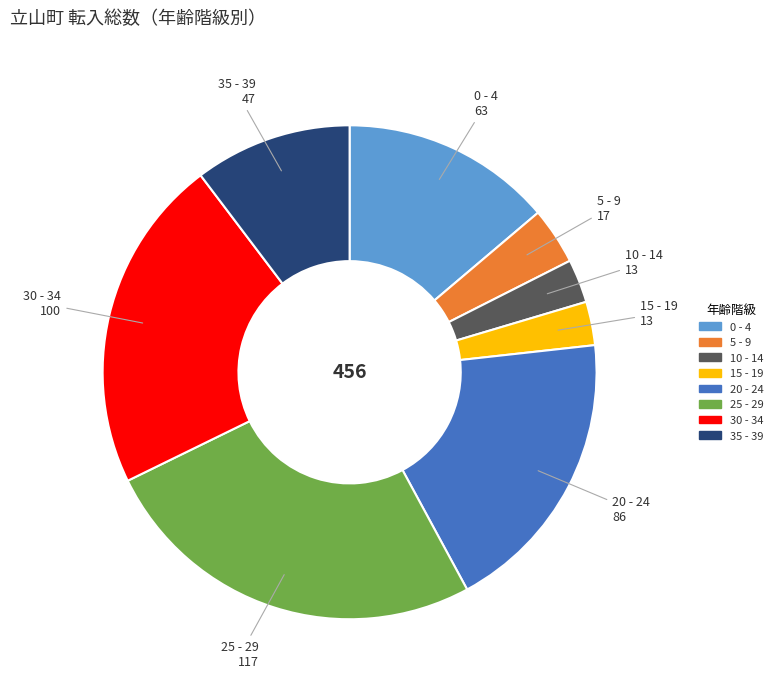

Is the sum of 30 - 34 and 35 - 39 greater than half?

No